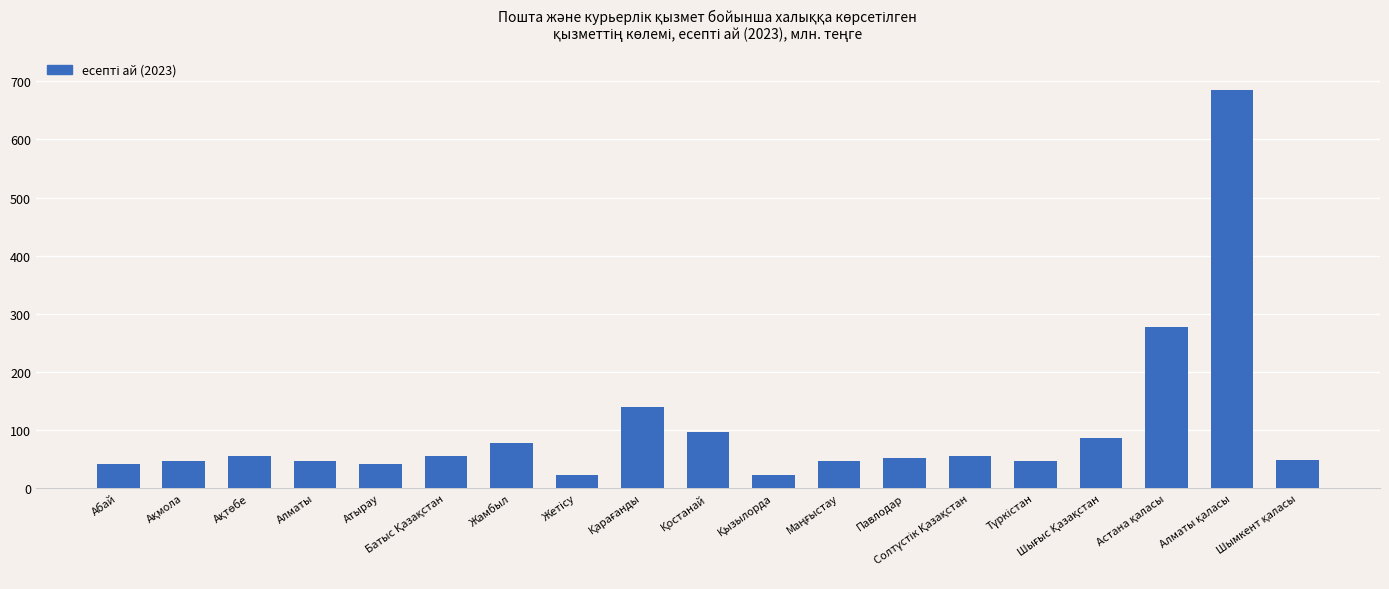

What is the smallest value displayed?

22.9